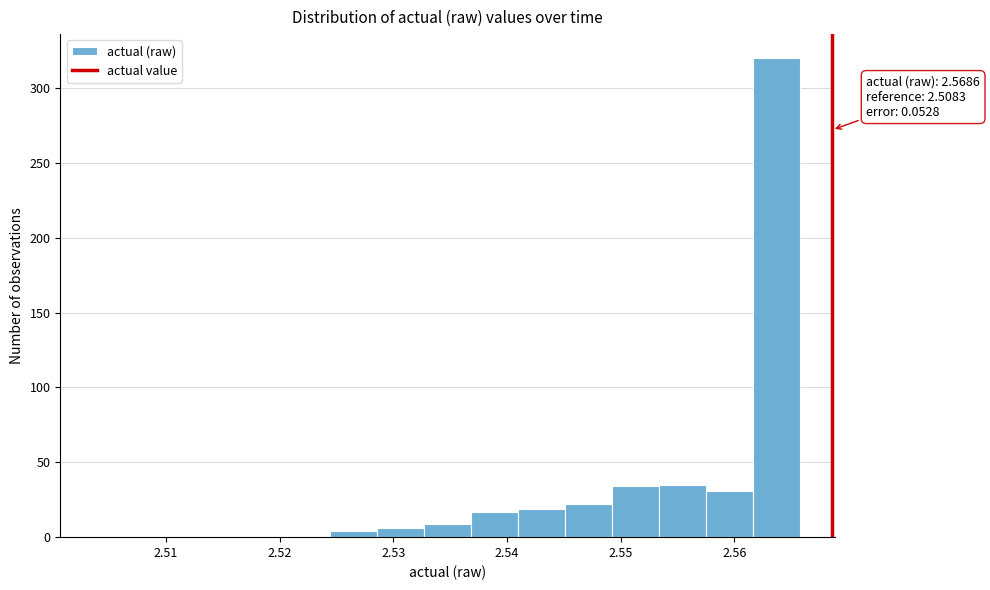

Which range on the x-axis has the tallest bar?

2.562 to 2.566